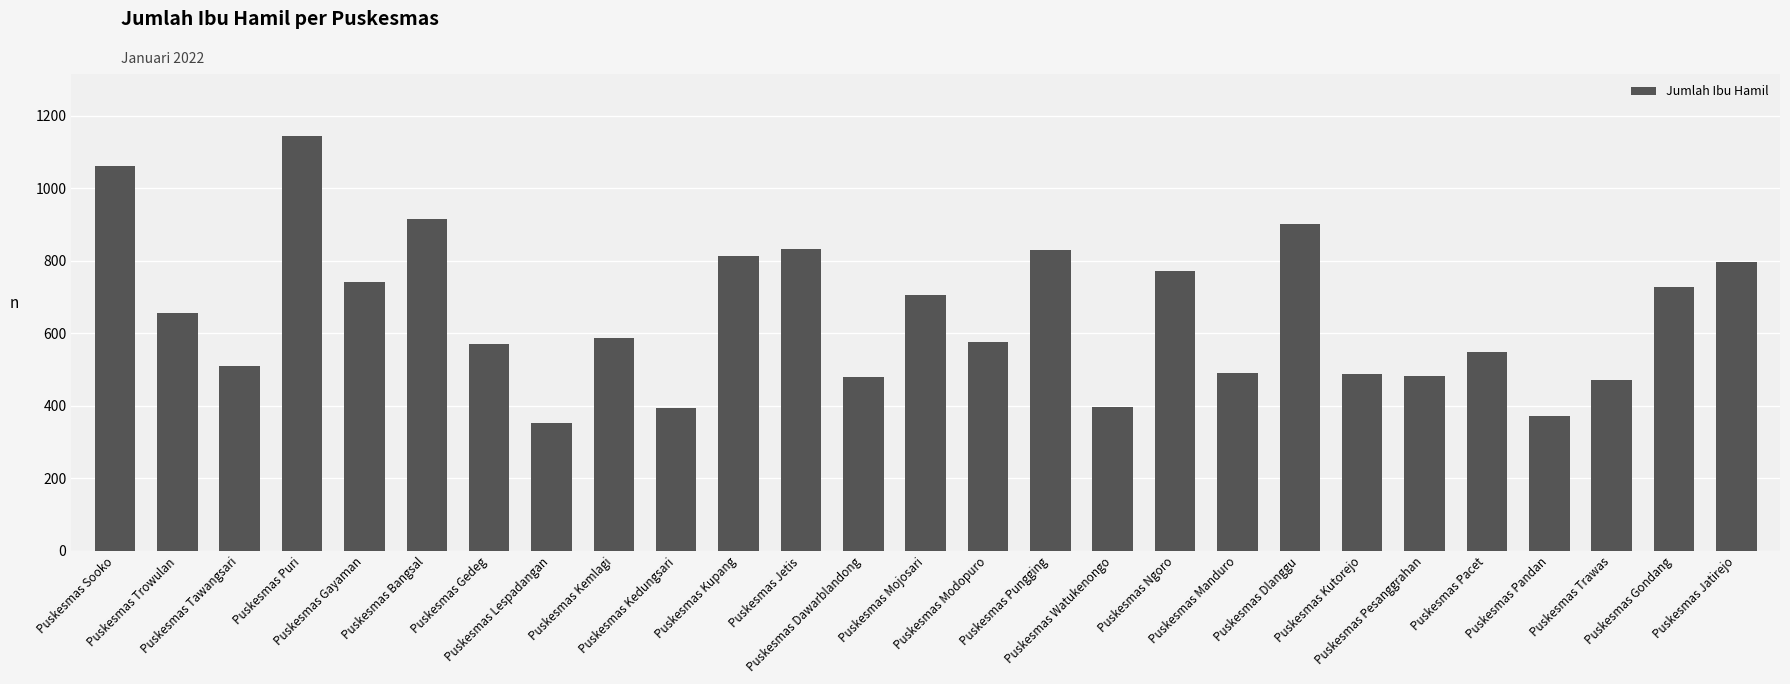

What is the difference between the second highest and second lowest values?

691